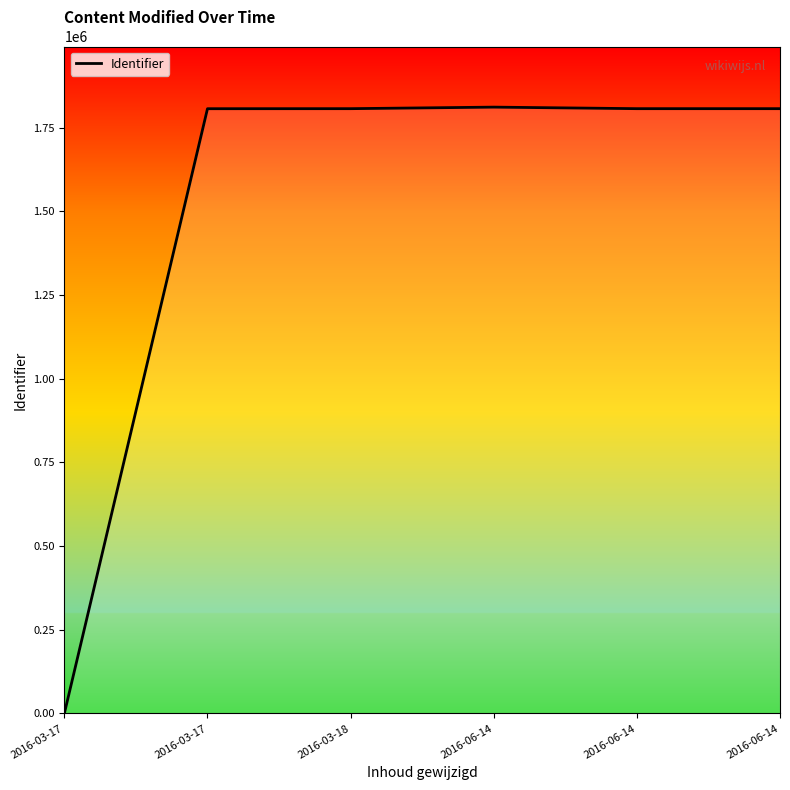

Reading left to right, transcribe all the data shown in this chart.

2016-03-17=0	2016-03-17=1806928	2016-03-18=1807043	2016-06-14=1811647	2016-06-14=1807047	2016-06-14=1807054